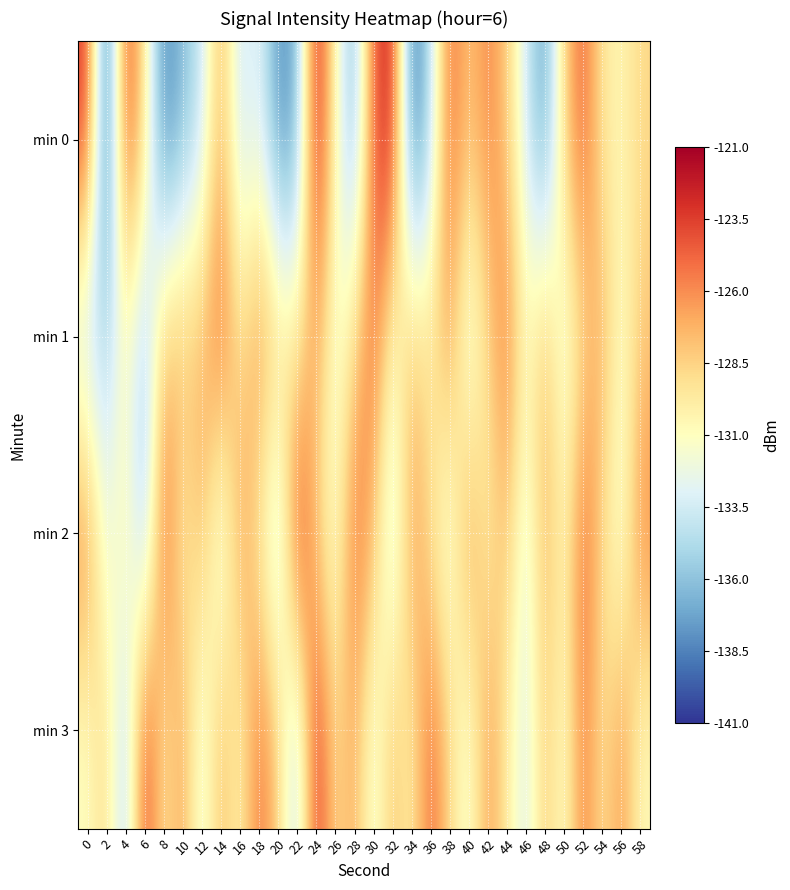

Reading left to right, what are all the values shown in this chart?

min 0: 0=-123.1	2=-140.9	4=-123.3	6=-129.3	8=-138.8	10=-136.3	12=-134.1	14=-126.8	16=-134.3	18=-132.4	20=-138.2	22=-137.1	24=-121.8	26=-130.6	28=-137.1	30=-124.2	32=-122.2	34=-139.7	36=-134.6	38=-124.6	40=-128.2	42=-125.6	44=-128.2	46=-133.5	48=-137.9	50=-128.4	52=-124.4	54=-129.7	56=-130.5	58=-128.7
min 1: 0=-134.8	2=-135.0	4=-131.1	6=-135.6	8=-127.9	10=-127.4	12=-127.5	14=-124.4	16=-129.3	18=-125.8	20=-128.1	22=-130.2	24=-126.5	26=-132.1	28=-128.9	30=-124.6	32=-131.3	34=-127.8	36=-129.5	38=-126.2	40=-133.4	42=-128.7	44=-125.1	46=-130.8	48=-127.3	50=-132.6	52=-129.0	54=-126.8	56=-131.5	58=-128.2
min 2: 0=-125.3	2=-132.8	4=-129.6	6=-136.2	8=-123.9	10=-130.5	12=-127.1	14=-133.7	16=-126.4	18=-129.8	20=-135.1	22=-122.6	24=-128.3	26=-131.9	28=-124.7	30=-127.5	32=-134.3	34=-126.1	36=-129.4	38=-132.7	40=-125.8	42=-130.2	44=-127.6	46=-133.1	48=-126.9	50=-130.7	52=-124.4	54=-128.9	56=-132.3	58=-125.6
min 3: 0=-131.2	2=-128.5	4=-135.6	6=-123.1	8=-129.8	10=-126.4	12=-132.9	14=-127.2	16=-130.6	18=-124.9	20=-128.3	22=-135.0	24=-122.7	26=-129.1	28=-126.8	30=-132.4	32=-127.6	34=-130.2	36=-124.5	38=-128.8	40=-132.1	42=-126.3	44=-129.7	46=-133.4	48=-127.9	50=-131.6	52=-125.2	54=-129.5	56=-126.1	58=-130.8